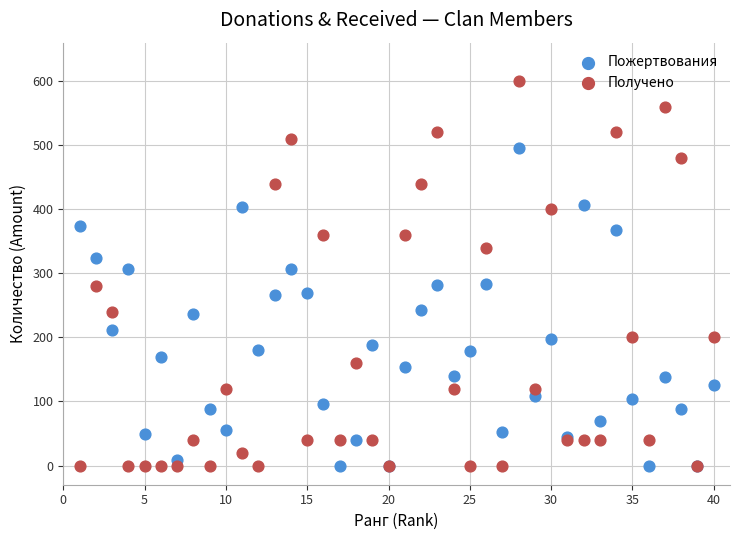

What is the X range (max minus min) for the scatter plot?

39